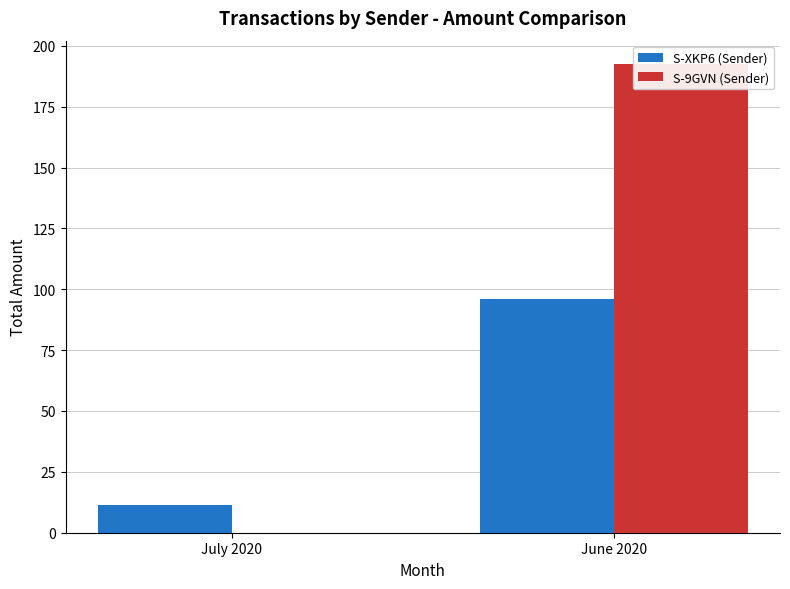

Is the value of S-9GVN (Sender) at June 2020 greater than the value of S-XKP6 (Sender) at July 2020?

Yes